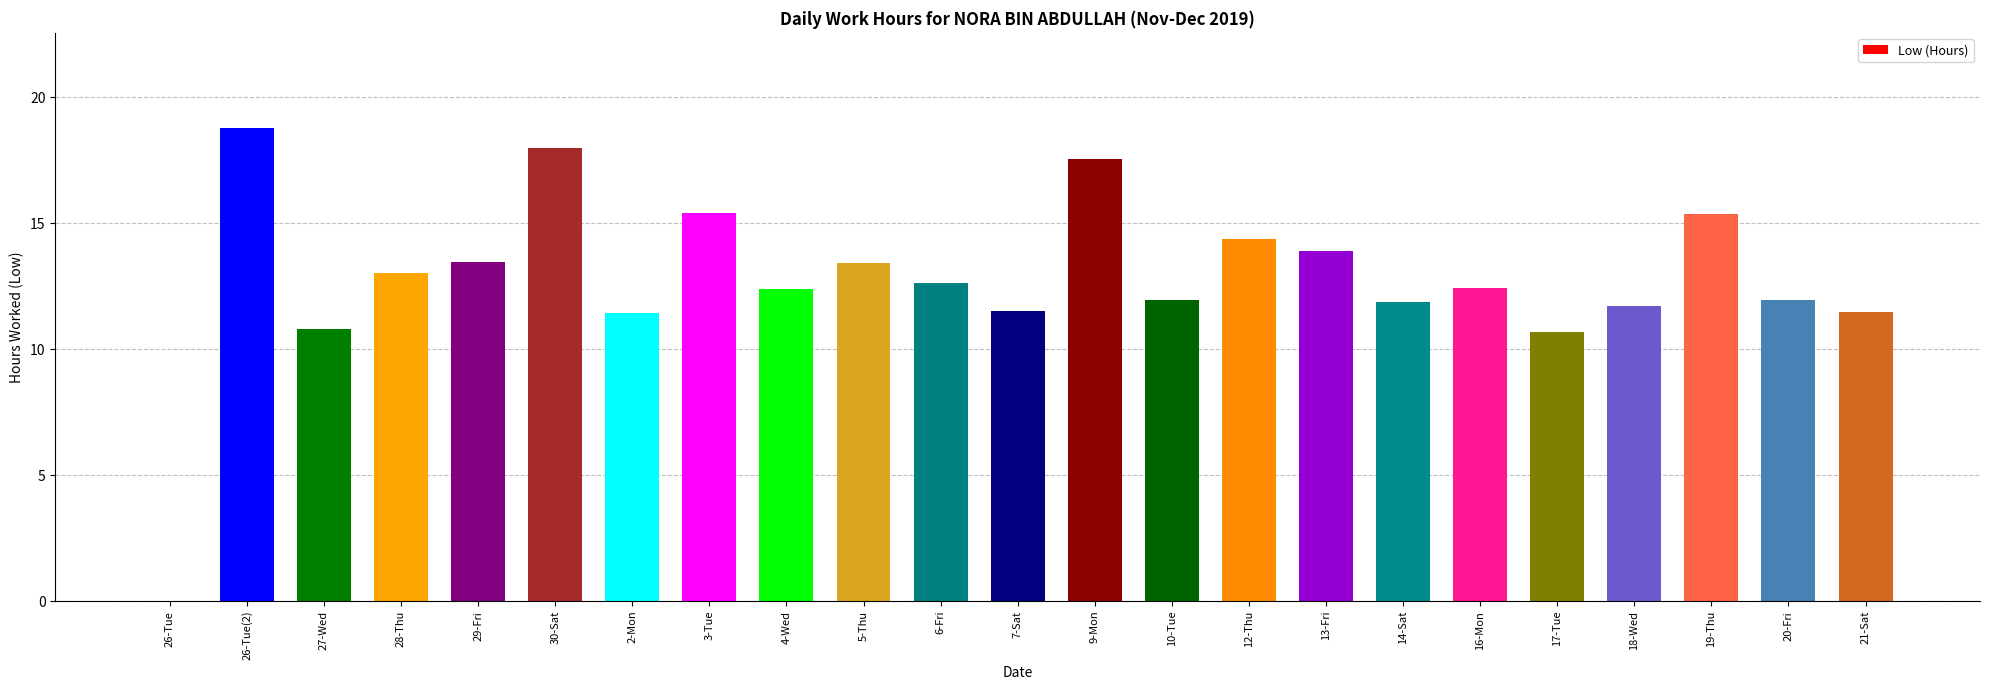

True or false: the data shows 15.4 at 19-Thu.

True